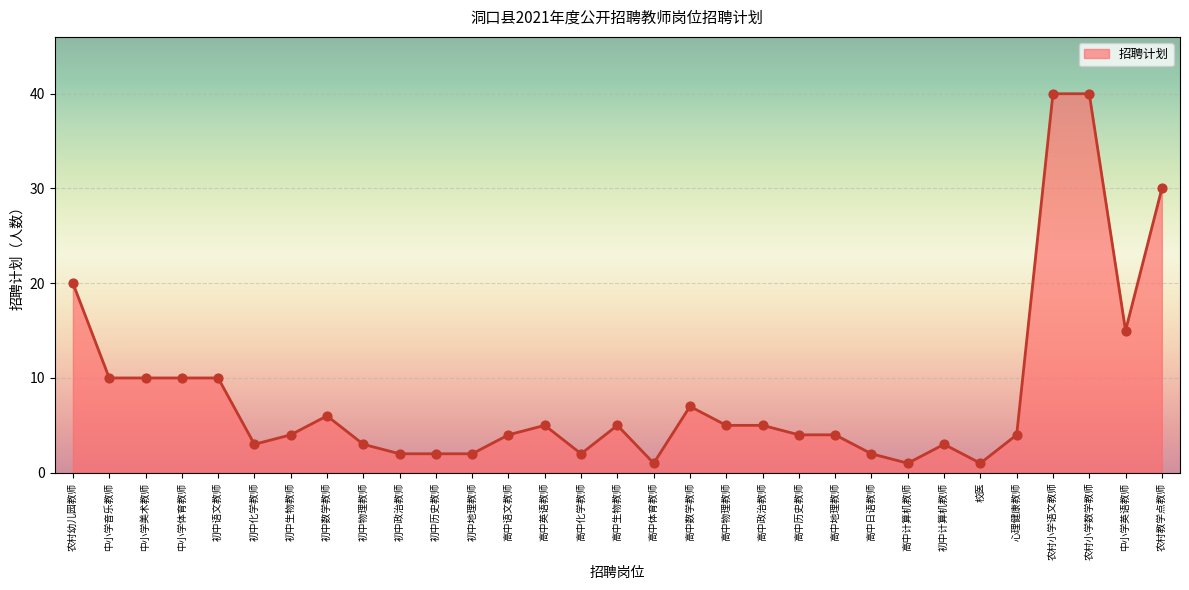

Which has a higher value, 农村教学点教师 or 中小学音乐教师?

农村教学点教师